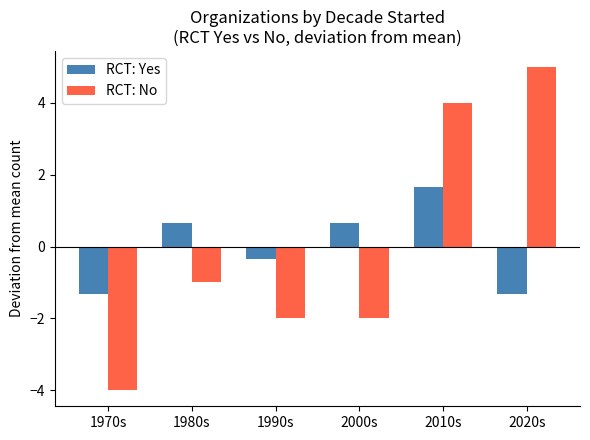

List the series in order of their peak value, lowest first.

RCT: Yes, RCT: No